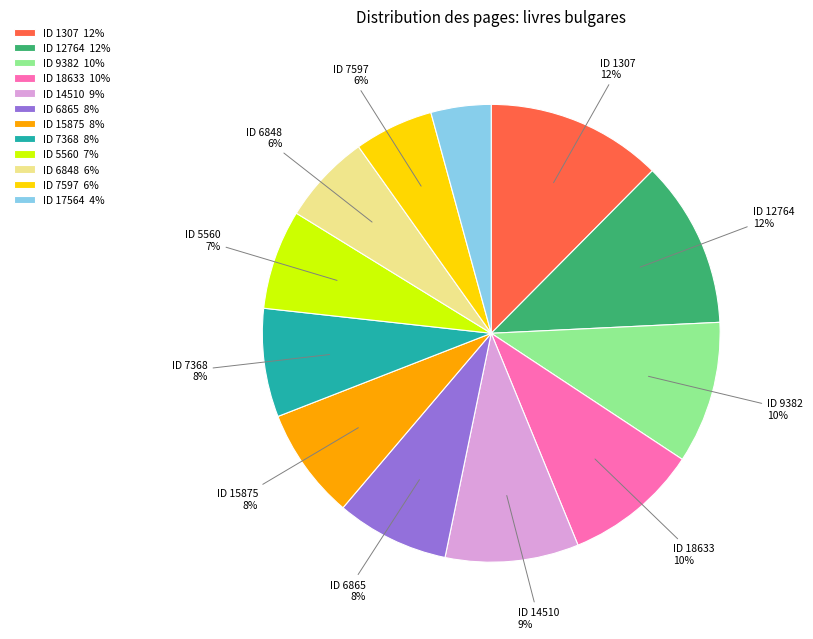

To the nearest percent, what is the combined percentage of ID 6848 6% and ID 7368 8%?

14%